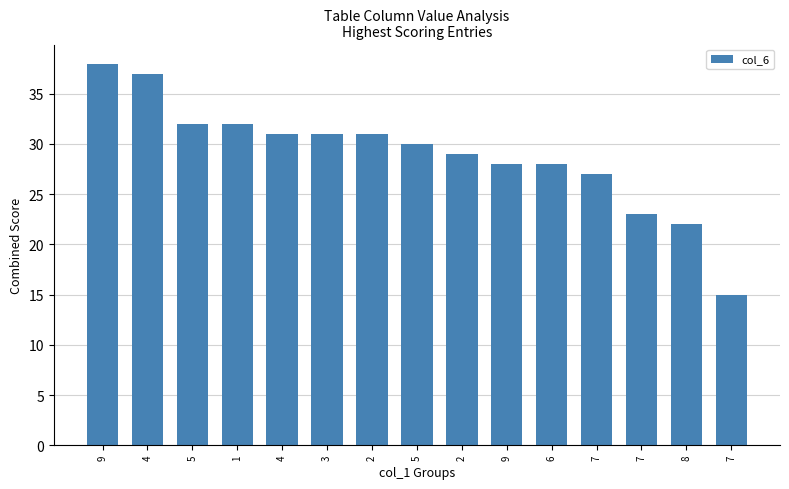

What is the difference between the maximum and minimum values?

23